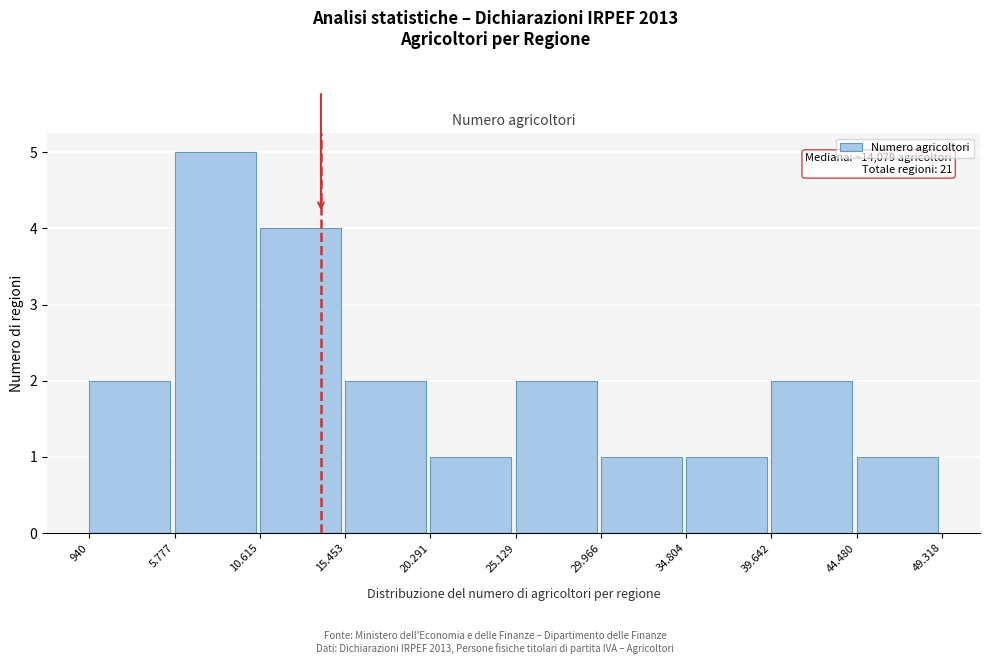

Reading left to right, list all the values displayed in this chart.

940=2	5.777=5	10.615=4	15.453=2	20.291=1	25.129=2	29.966=1	34.804=1	39.642=2	44.480=1